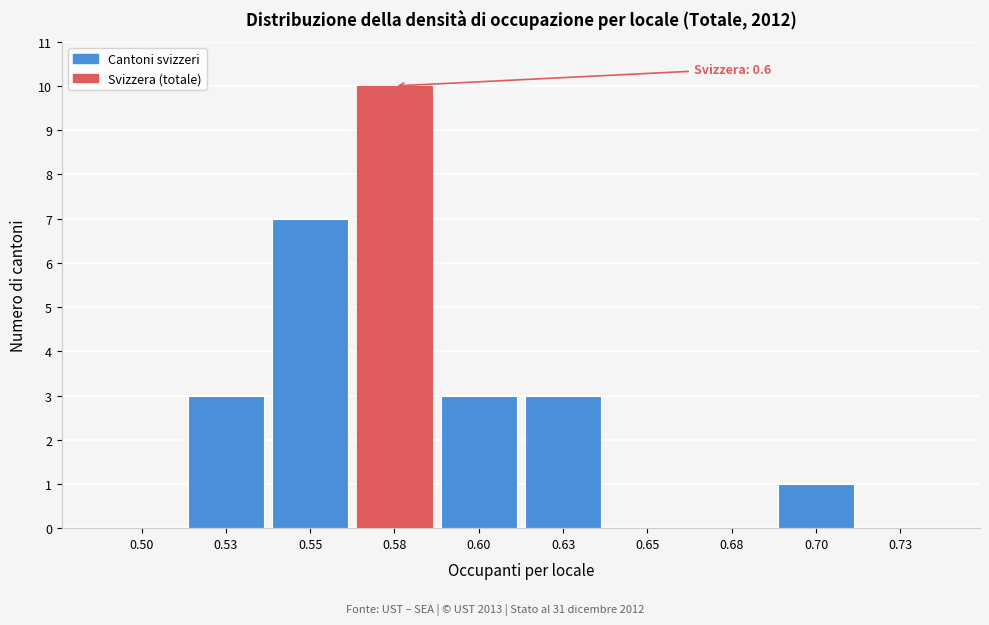

Reading right to left, extract all data points from this chart.

0.73=0	0.70=1	0.68=0	0.65=0	0.63=3	0.60=3	0.58=10	0.55=7	0.53=3	0.50=0